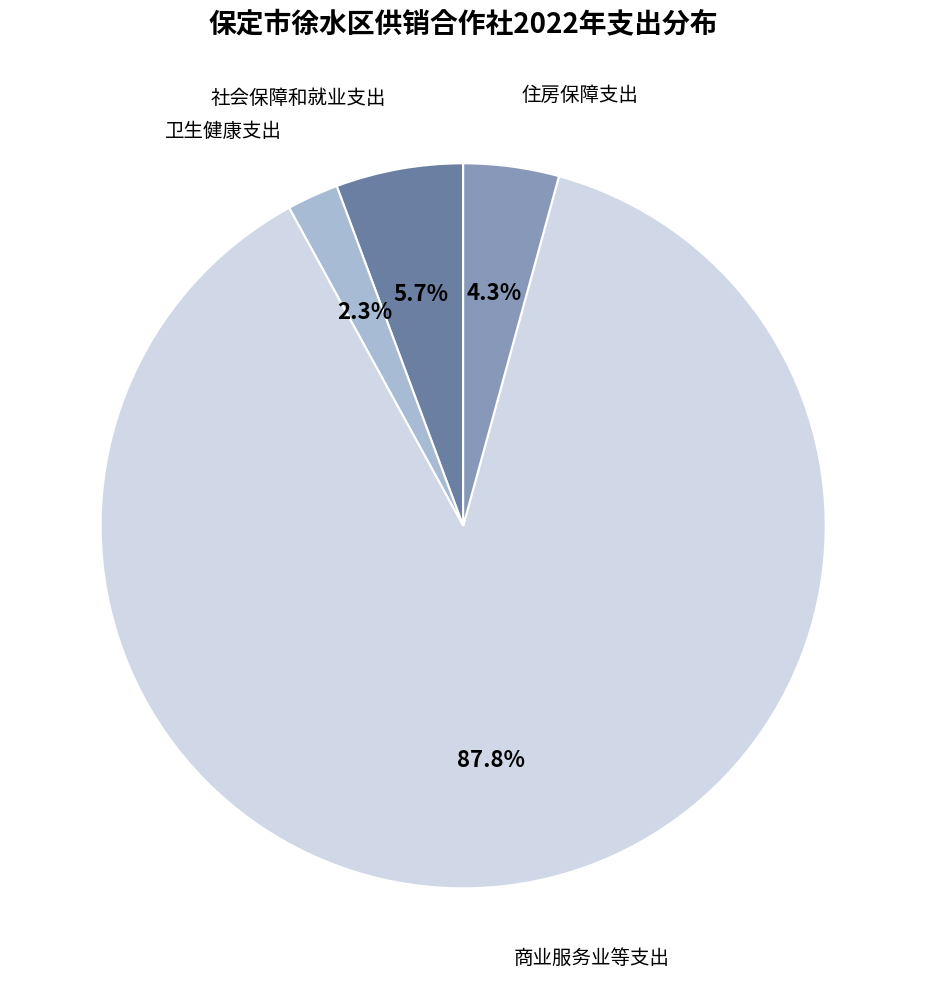

Is there any slice that represents more than half of the pie?

Yes